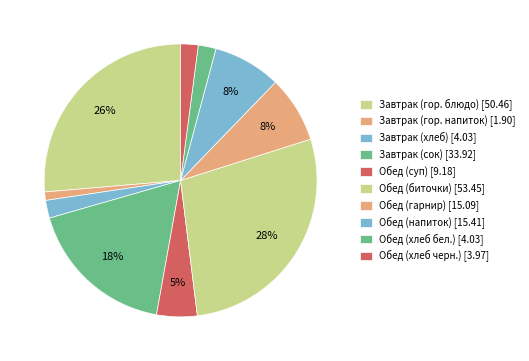

Is the sum of Обед (напиток) and Завтрак (гор. блюдо) greater than half?

No